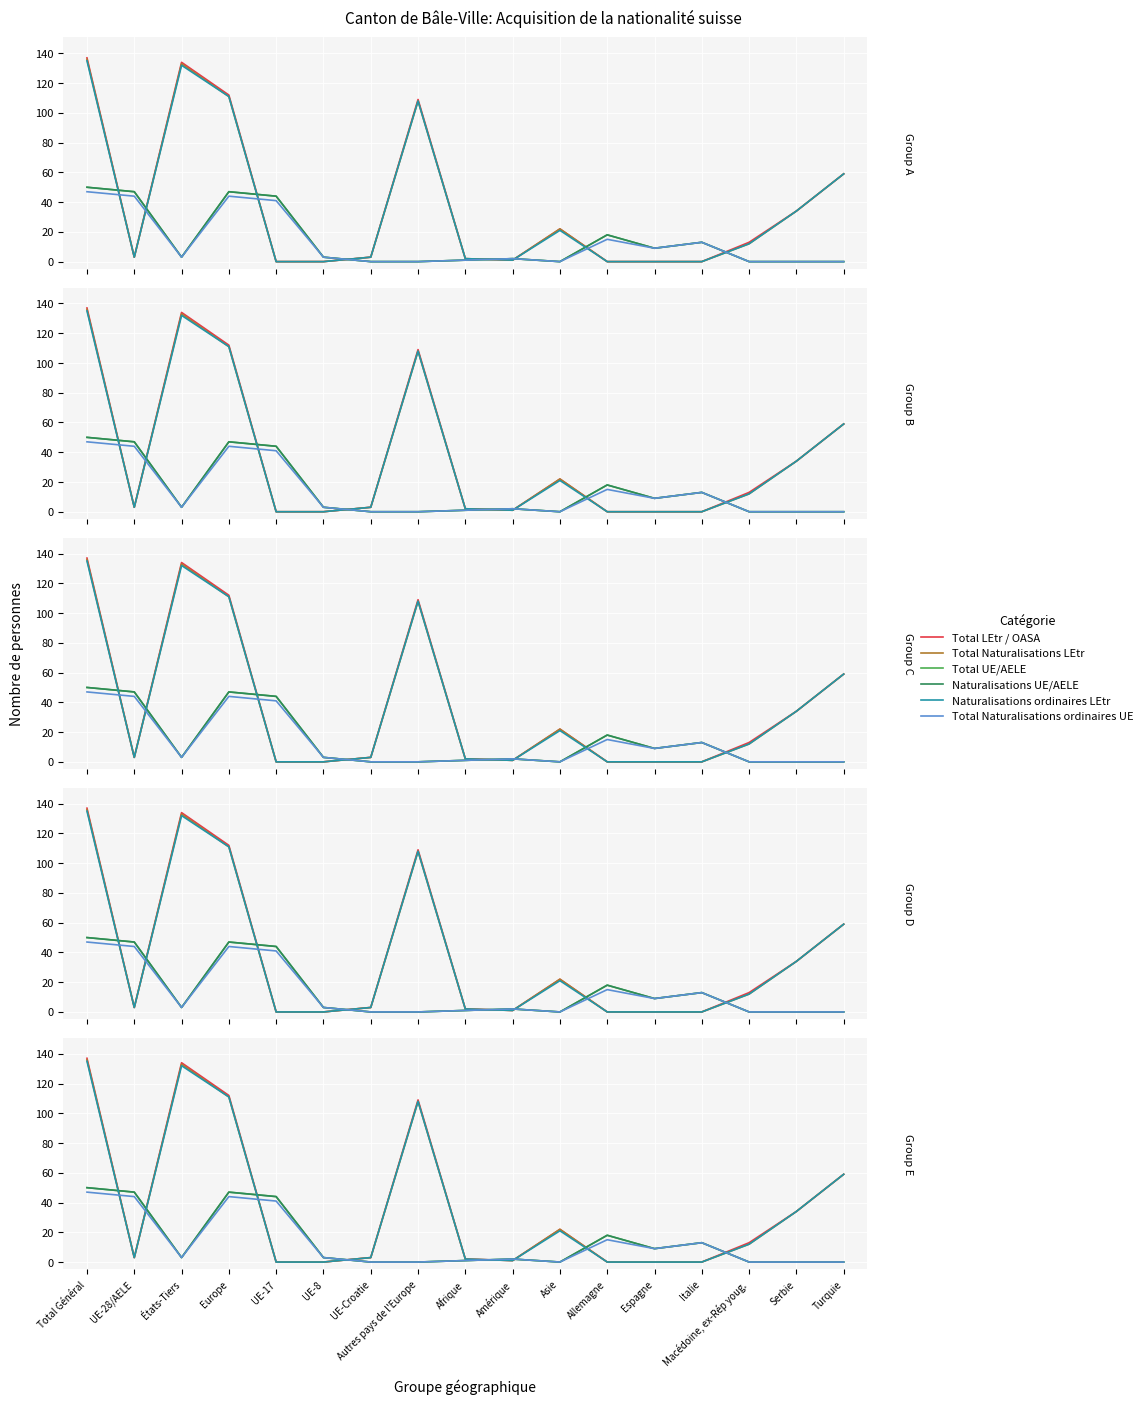

In Total LEtr / OASA, how many points are higher than both neighbors (excluding endpoints)?

3